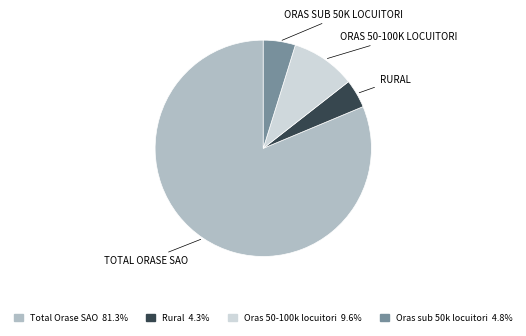

What is the largest slice in the pie chart?

Total Orase SAO